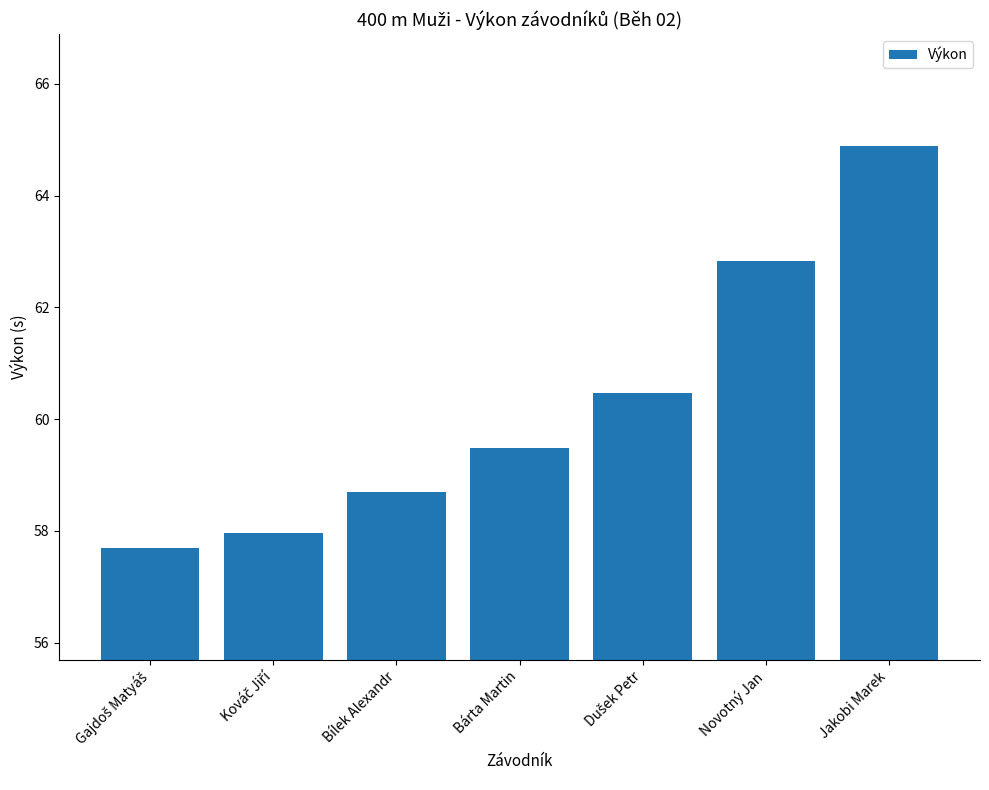

What is the approximate value at Novotný Jan?

62.8